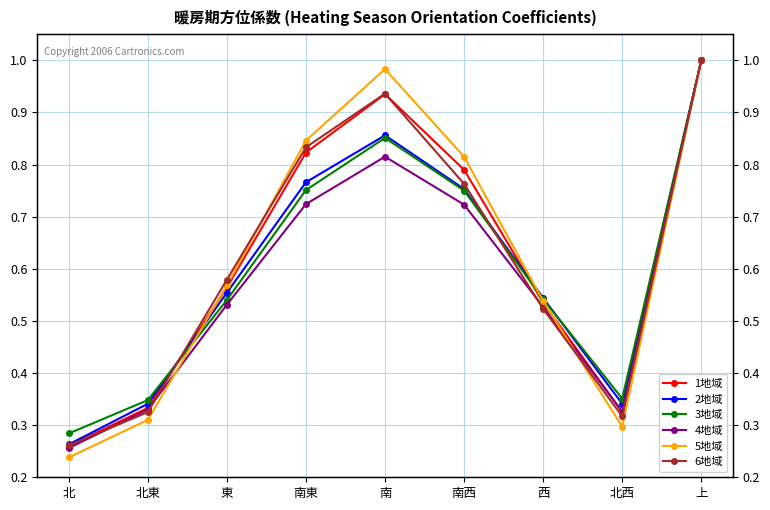

Is the value of 6地域 at 東 greater than the value of 2地域 at 北西?

Yes